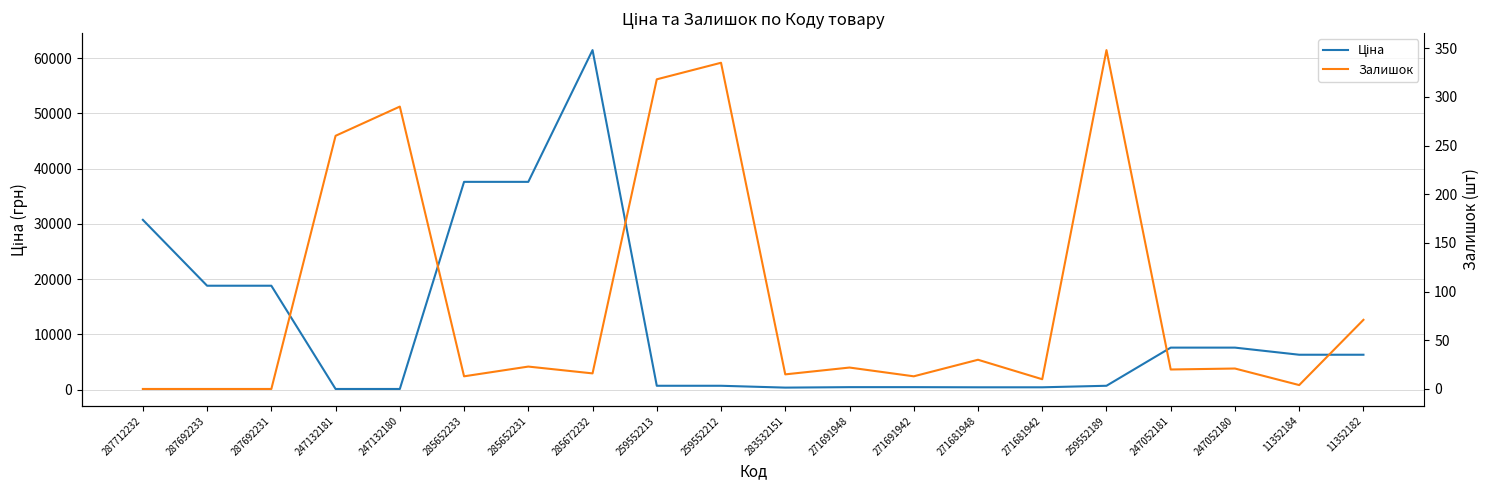

How many distinct data groups are displayed?

2